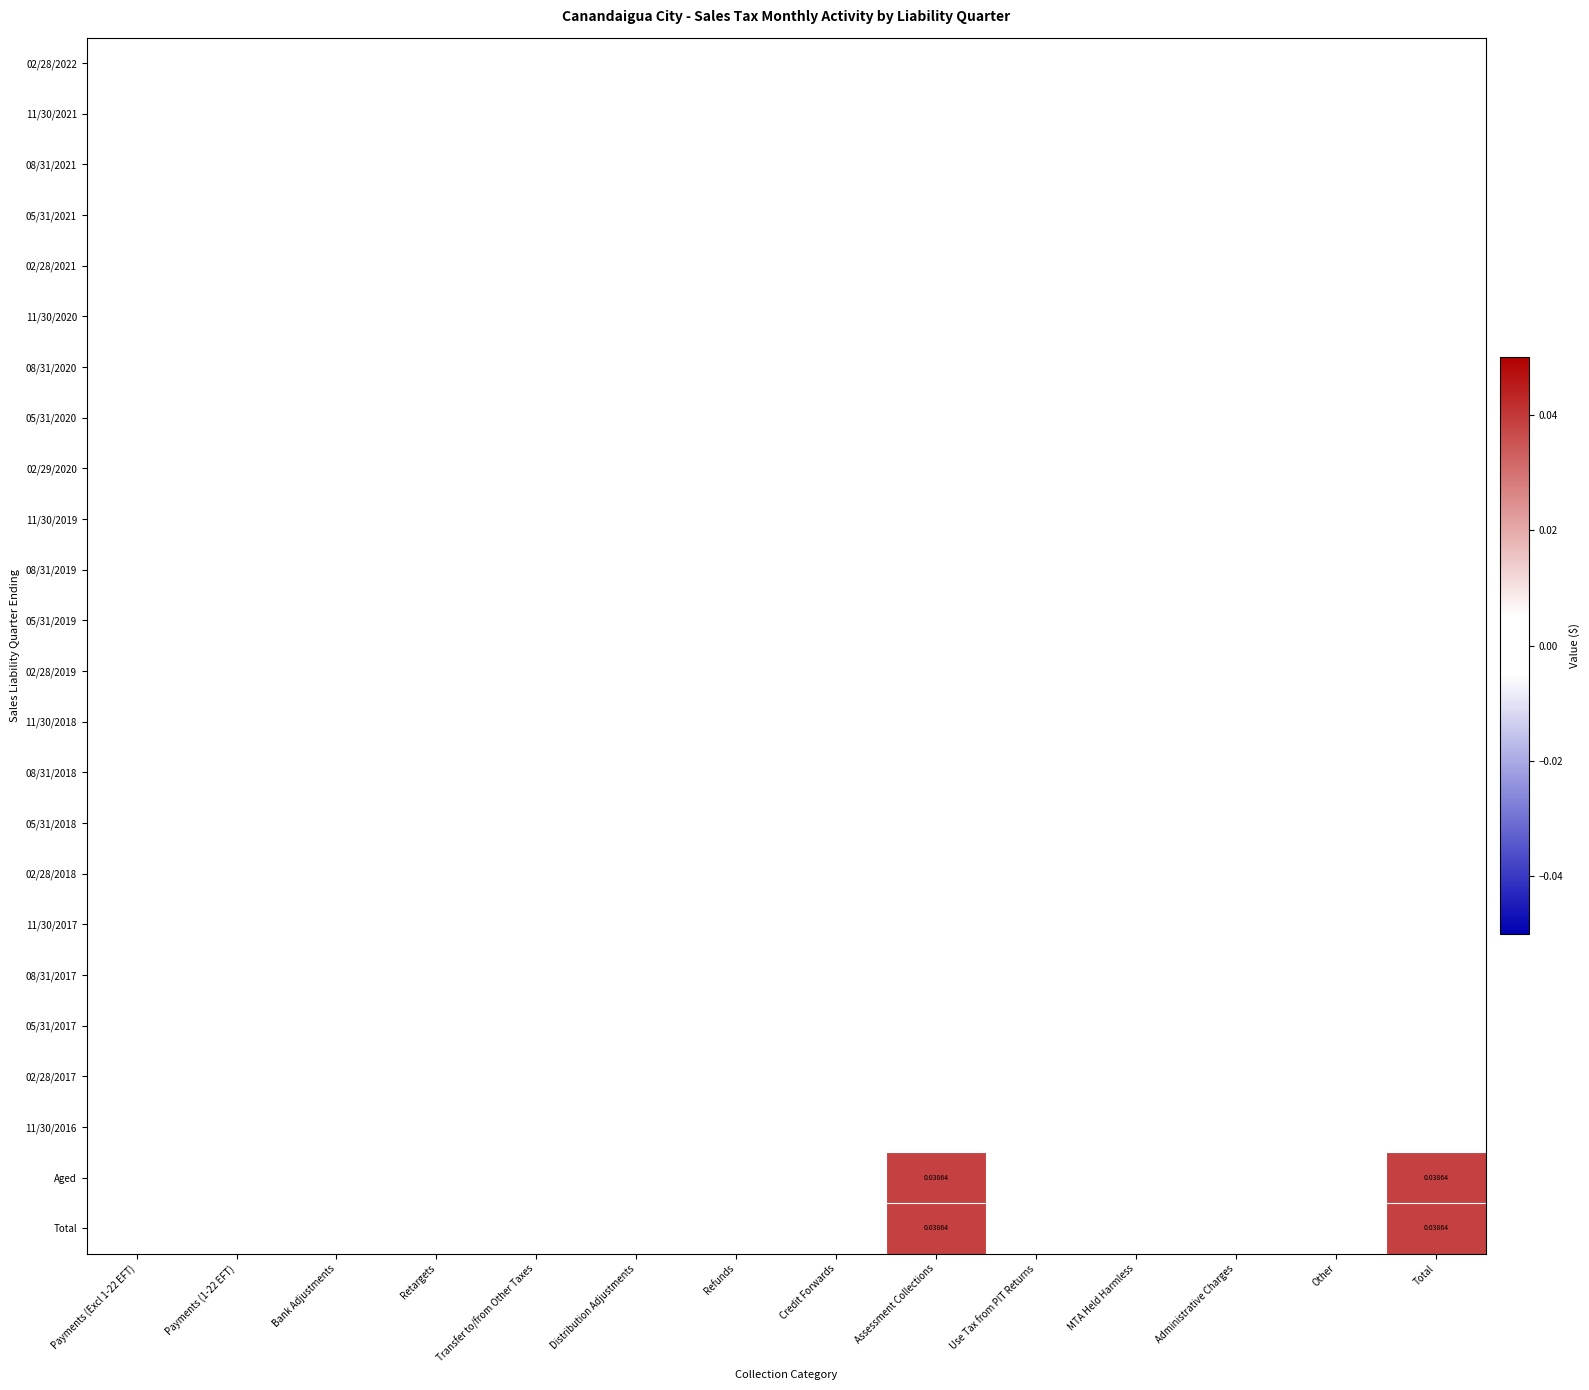

Is the value of 08/31/2020 at Credit Forwards greater than the value of Total at Refunds?

No